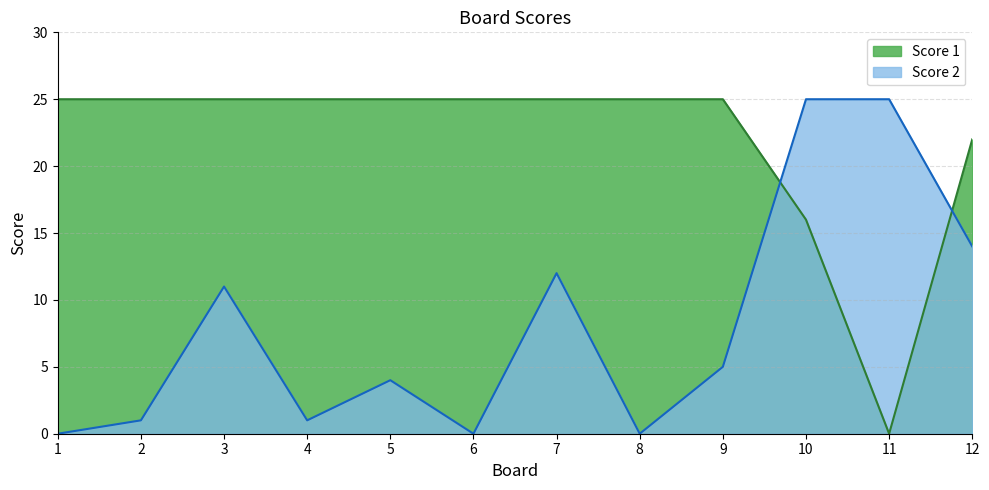

How many series are shown in this chart?

2